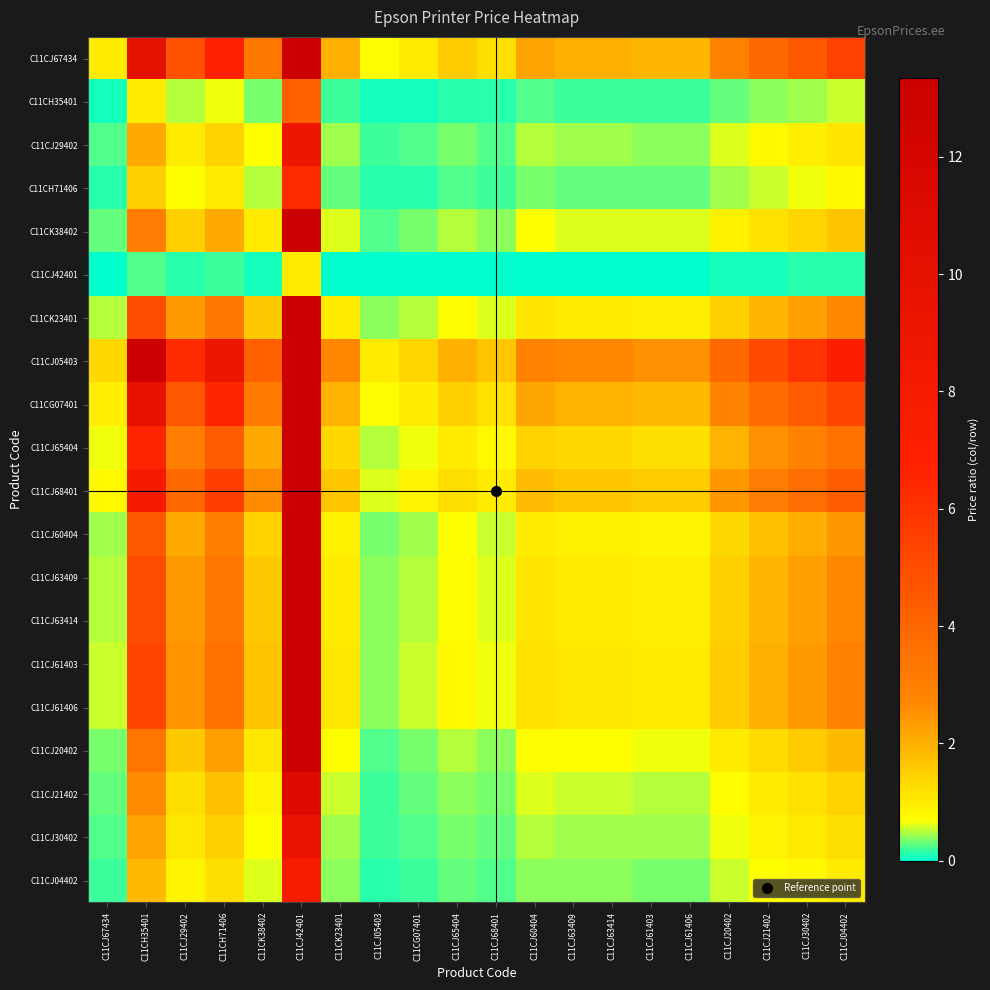

Reading right to left, list all the values displayed in this chart.

C11CJ67434: C11CJ04402=5.4	C11CJ30402=4.5	C11CJ21402=3.8	C11CJ20402=3.0	C11CJ61406=1.9	C11CJ61403=1.9	C11CJ63414=2.0	C11CJ63409=2.0	C11CJ60404=2.2	C11CJ68401=1.2	C11CJ65404=1.5	C11CG07401=1.0	C11CJ05403=0.8	C11CK23401=2.0	C11CJ42401=42.7	C11CK38402=3.2	C11CH71406=6.8	C11CJ29402=4.7	C11CH35401=10.1	C11CJ67434=1.0
C11CH35401: C11CJ04402=0.5	C11CJ30402=0.4	C11CJ21402=0.4	C11CJ20402=0.3	C11CJ61406=0.2	C11CJ61403=0.2	C11CJ63414=0.2	C11CJ63409=0.2	C11CJ60404=0.2	C11CJ68401=0.1	C11CJ65404=0.2	C11CG07401=0.1	C11CJ05403=0.1	C11CK23401=0.2	C11CJ42401=4.2	C11CK38402=0.3	C11CH71406=0.7	C11CJ29402=0.5	C11CH35401=1.0	C11CJ67434=0.1
C11CJ29402: C11CJ04402=1.1	C11CJ30402=1.0	C11CJ21402=0.8	C11CJ20402=0.6	C11CJ61406=0.4	C11CJ61403=0.4	C11CJ63414=0.4	C11CJ63409=0.4	C11CJ60404=0.5	C11CJ68401=0.3	C11CJ65404=0.3	C11CG07401=0.2	C11CJ05403=0.2	C11CK23401=0.4	C11CJ42401=9.0	C11CK38402=0.7	C11CH71406=1.4	C11CJ29402=1.0	C11CH35401=2.1	C11CJ67434=0.2
C11CH71406: C11CJ04402=0.8	C11CJ30402=0.7	C11CJ21402=0.6	C11CJ20402=0.4	C11CJ61406=0.3	C11CJ61403=0.3	C11CJ63414=0.3	C11CJ63409=0.3	C11CJ60404=0.3	C11CJ68401=0.2	C11CJ65404=0.2	C11CG07401=0.2	C11CJ05403=0.1	C11CK23401=0.3	C11CJ42401=6.3	C11CK38402=0.5	C11CH71406=1.0	C11CJ29402=0.7	C11CH35401=1.5	C11CJ67434=0.1
C11CK38402: C11CJ04402=1.7	C11CJ30402=1.4	C11CJ21402=1.2	C11CJ20402=0.9	C11CJ61406=0.6	C11CJ61403=0.6	C11CJ63414=0.6	C11CJ63409=0.6	C11CJ60404=0.7	C11CJ68401=0.4	C11CJ65404=0.5	C11CG07401=0.3	C11CJ05403=0.2	C11CK23401=0.6	C11CJ42401=13.2	C11CK38402=1.0	C11CH71406=2.1	C11CJ29402=1.5	C11CH35401=3.1	C11CJ67434=0.3
C11CJ42401: C11CJ04402=0.1	C11CJ30402=0.1	C11CJ21402=0.1	C11CJ20402=0.1	C11CJ61406=0.0	C11CJ61403=0.0	C11CJ63414=0.0	C11CJ63409=0.0	C11CJ60404=0.1	C11CJ68401=0.0	C11CJ65404=0.0	C11CG07401=0.0	C11CJ05403=0.0	C11CK23401=0.0	C11CJ42401=1.0	C11CK38402=0.1	C11CH71406=0.2	C11CJ29402=0.1	C11CH35401=0.2	C11CJ67434=0.0
C11CK23401: C11CJ04402=2.7	C11CJ30402=2.2	C11CJ21402=1.9	C11CJ20402=1.5	C11CJ61406=0.9	C11CJ61403=0.9	C11CJ63414=1.0	C11CJ63409=1.0	C11CJ60404=1.1	C11CJ68401=0.6	C11CJ65404=0.8	C11CG07401=0.5	C11CJ05403=0.4	C11CK23401=1.0	C11CJ42401=21.2	C11CK38402=1.6	C11CH71406=3.4	C11CJ29402=2.4	C11CH35401=5.0	C11CJ67434=0.5
C11CJ05403: C11CJ04402=7.2	C11CJ30402=6.0	C11CJ21402=5.1	C11CJ20402=3.9	C11CJ61406=2.5	C11CJ61403=2.5	C11CJ63414=2.7	C11CJ63409=2.7	C11CJ60404=2.9	C11CJ68401=1.6	C11CJ65404=2.0	C11CG07401=1.4	C11CJ05403=1.0	C11CK23401=2.7	C11CJ42401=56.4	C11CK38402=4.3	C11CH71406=8.9	C11CJ29402=6.3	C11CH35401=13.3	C11CJ67434=1.3
C11CG07401: C11CJ04402=5.3	C11CJ30402=4.4	C11CJ21402=3.7	C11CJ20402=2.9	C11CJ61406=1.8	C11CJ61403=1.8	C11CJ63414=2.0	C11CJ63409=2.0	C11CJ60404=2.2	C11CJ68401=1.2	C11CJ65404=1.5	C11CG07401=1.0	C11CJ05403=0.7	C11CK23401=2.0	C11CJ42401=41.6	C11CK38402=3.1	C11CH71406=6.6	C11CJ29402=4.6	C11CH35401=9.8	C11CJ67434=1.0
C11CJ65404: C11CJ04402=3.6	C11CJ30402=3.0	C11CJ21402=2.5	C11CJ20402=1.9	C11CJ61406=1.2	C11CJ61403=1.2	C11CJ63414=1.3	C11CJ63409=1.3	C11CJ60404=1.5	C11CJ68401=0.8	C11CJ65404=1.0	C11CG07401=0.7	C11CJ05403=0.5	C11CK23401=1.3	C11CJ42401=27.9	C11CK38402=2.1	C11CH71406=4.4	C11CJ29402=3.1	C11CH35401=6.6	C11CJ67434=0.7
C11CJ68401: C11CJ04402=4.4	C11CJ30402=3.7	C11CJ21402=3.1	C11CJ20402=2.4	C11CJ61406=1.5	C11CJ61403=1.5	C11CJ63414=1.6	C11CJ63409=1.6	C11CJ60404=1.8	C11CJ68401=1.0	C11CJ65404=1.2	C11CG07401=0.8	C11CJ05403=0.6	C11CK23401=1.6	C11CJ42401=34.7	C11CK38402=2.6	C11CH71406=5.5	C11CJ29402=3.9	C11CH35401=8.2	C11CJ67434=0.8
C11CJ60404: C11CJ04402=2.4	C11CJ30402=2.0	C11CJ21402=1.7	C11CJ20402=1.3	C11CJ61406=0.9	C11CJ61403=0.9	C11CJ63414=0.9	C11CJ63409=0.9	C11CJ60404=1.0	C11CJ68401=0.6	C11CJ65404=0.7	C11CG07401=0.5	C11CJ05403=0.3	C11CK23401=0.9	C11CJ42401=19.2	C11CK38402=1.5	C11CH71406=3.0	C11CJ29402=2.1	C11CH35401=4.5	C11CJ67434=0.4
C11CJ63409: C11CJ04402=2.7	C11CJ30402=2.2	C11CJ21402=1.9	C11CJ20402=1.5	C11CJ61406=0.9	C11CJ61403=0.9	C11CJ63414=1.0	C11CJ63409=1.0	C11CJ60404=1.1	C11CJ68401=0.6	C11CJ65404=0.8	C11CG07401=0.5	C11CJ05403=0.4	C11CK23401=1.0	C11CJ42401=21.2	C11CK38402=1.6	C11CH71406=3.4	C11CJ29402=2.4	C11CH35401=5.0	C11CJ67434=0.5
C11CJ63414: C11CJ04402=2.7	C11CJ30402=2.2	C11CJ21402=1.9	C11CJ20402=1.5	C11CJ61406=0.9	C11CJ61403=0.9	C11CJ63414=1.0	C11CJ63409=1.0	C11CJ60404=1.1	C11CJ68401=0.6	C11CJ65404=0.8	C11CG07401=0.5	C11CJ05403=0.4	C11CK23401=1.0	C11CJ42401=21.2	C11CK38402=1.6	C11CH71406=3.4	C11CJ29402=2.4	C11CH35401=5.0	C11CJ67434=0.5
C11CJ61403: C11CJ04402=2.9	C11CJ30402=2.4	C11CJ21402=2.0	C11CJ20402=1.6	C11CJ61406=1.0	C11CJ61403=1.0	C11CJ63414=1.1	C11CJ63409=1.1	C11CJ60404=1.2	C11CJ68401=0.6	C11CJ65404=0.8	C11CG07401=0.5	C11CJ05403=0.4	C11CK23401=1.1	C11CJ42401=22.5	C11CK38402=1.7	C11CH71406=3.6	C11CJ29402=2.5	C11CH35401=5.3	C11CJ67434=0.5
C11CJ61406: C11CJ04402=2.9	C11CJ30402=2.4	C11CJ21402=2.0	C11CJ20402=1.6	C11CJ61406=1.0	C11CJ61403=1.0	C11CJ63414=1.1	C11CJ63409=1.1	C11CJ60404=1.2	C11CJ68401=0.6	C11CJ65404=0.8	C11CG07401=0.5	C11CJ05403=0.4	C11CK23401=1.1	C11CJ42401=22.5	C11CK38402=1.7	C11CH71406=3.6	C11CJ29402=2.5	C11CH35401=5.3	C11CJ67434=0.5
C11CJ20402: C11CJ04402=1.8	C11CJ30402=1.5	C11CJ21402=1.3	C11CJ20402=1.0	C11CJ61406=0.6	C11CJ61403=0.6	C11CJ63414=0.7	C11CJ63409=0.7	C11CJ60404=0.8	C11CJ68401=0.4	C11CJ65404=0.5	C11CG07401=0.3	C11CJ05403=0.3	C11CK23401=0.7	C11CJ42401=14.4	C11CK38402=1.1	C11CH71406=2.3	C11CJ29402=1.6	C11CH35401=3.4	C11CJ67434=0.3
C11CJ21402: C11CJ04402=1.4	C11CJ30402=1.2	C11CJ21402=1.0	C11CJ20402=0.8	C11CJ61406=0.5	C11CJ61403=0.5	C11CJ63414=0.5	C11CJ63409=0.5	C11CJ60404=0.6	C11CJ68401=0.3	C11CJ65404=0.4	C11CG07401=0.3	C11CJ05403=0.2	C11CK23401=0.5	C11CJ42401=11.2	C11CK38402=0.8	C11CH71406=1.8	C11CJ29402=1.2	C11CH35401=2.6	C11CJ67434=0.3
C11CJ30402: C11CJ04402=1.2	C11CJ30402=1.0	C11CJ21402=0.8	C11CJ20402=0.7	C11CJ61406=0.4	C11CJ61403=0.4	C11CJ63414=0.4	C11CJ63409=0.4	C11CJ60404=0.5	C11CJ68401=0.3	C11CJ65404=0.3	C11CG07401=0.2	C11CJ05403=0.2	C11CK23401=0.4	C11CJ42401=9.4	C11CK38402=0.7	C11CH71406=1.5	C11CJ29402=1.0	C11CH35401=2.2	C11CJ67434=0.2
C11CJ04402: C11CJ04402=1.0	C11CJ30402=0.8	C11CJ21402=0.7	C11CJ20402=0.5	C11CJ61406=0.3	C11CJ61403=0.3	C11CJ63414=0.4	C11CJ63409=0.4	C11CJ60404=0.4	C11CJ68401=0.2	C11CJ65404=0.3	C11CG07401=0.2	C11CJ05403=0.1	C11CK23401=0.4	C11CJ42401=7.9	C11CK38402=0.6	C11CH71406=1.2	C11CJ29402=0.9	C11CH35401=1.9	C11CJ67434=0.2